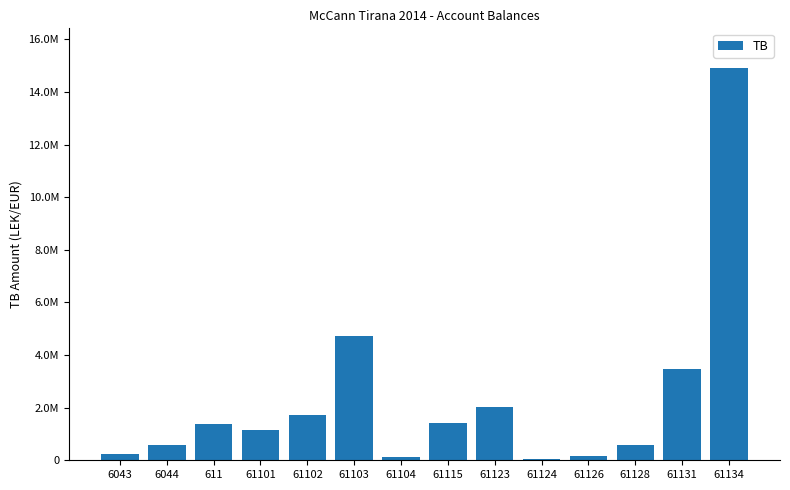

Rank the categories by value from highest to lowest.

61134, 61103, 61131, 61123, 61102, 61115, 611, 61101, 6044, 61128, 6043, 61126, 61104, 61124